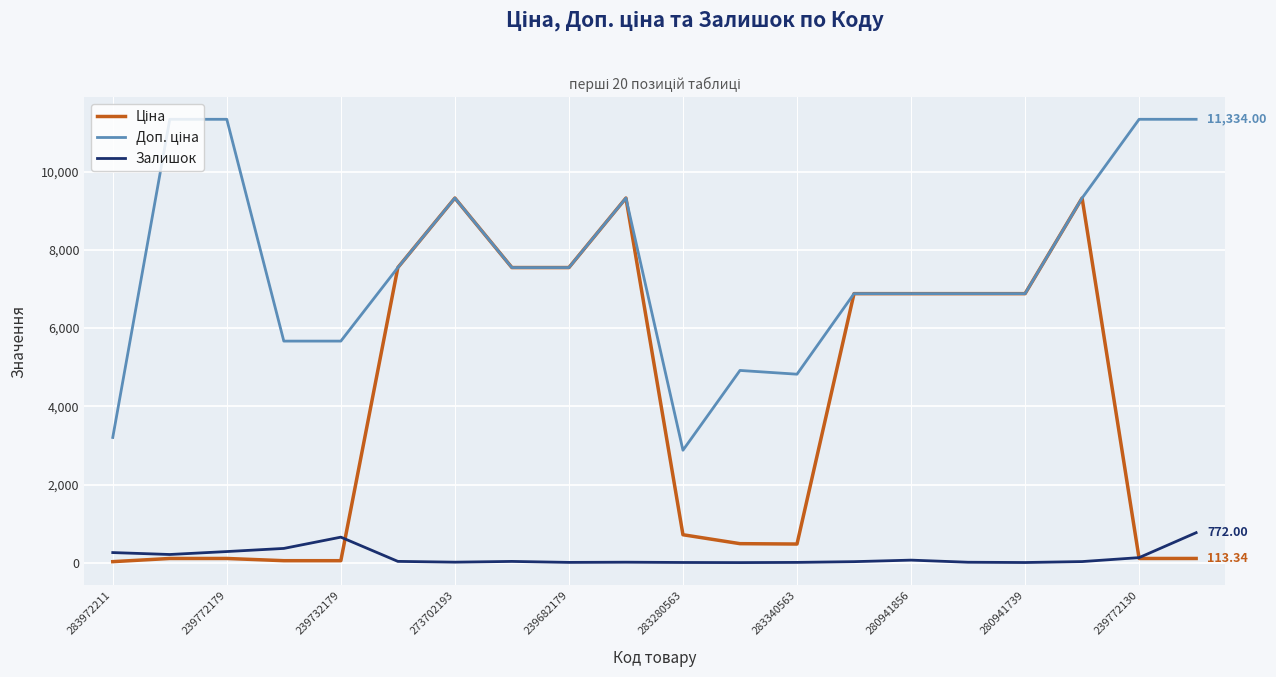

How many lines are shown in the chart?

3